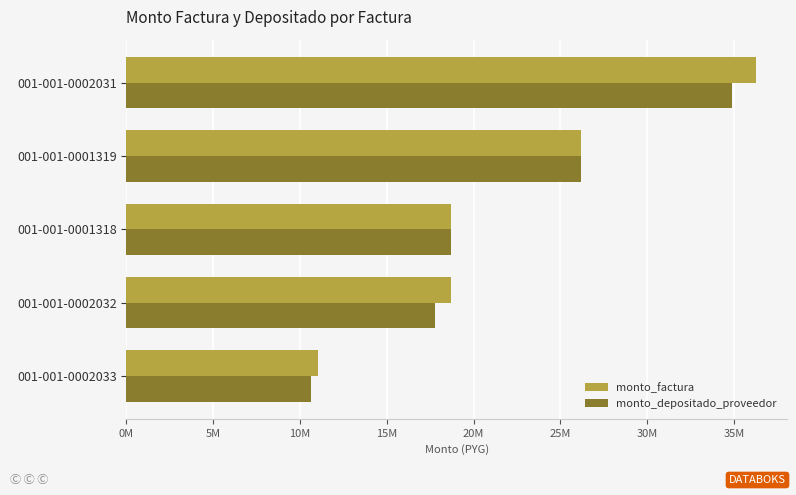

What are all the series names shown in the legend?

monto_factura, monto_depositado_proveedor